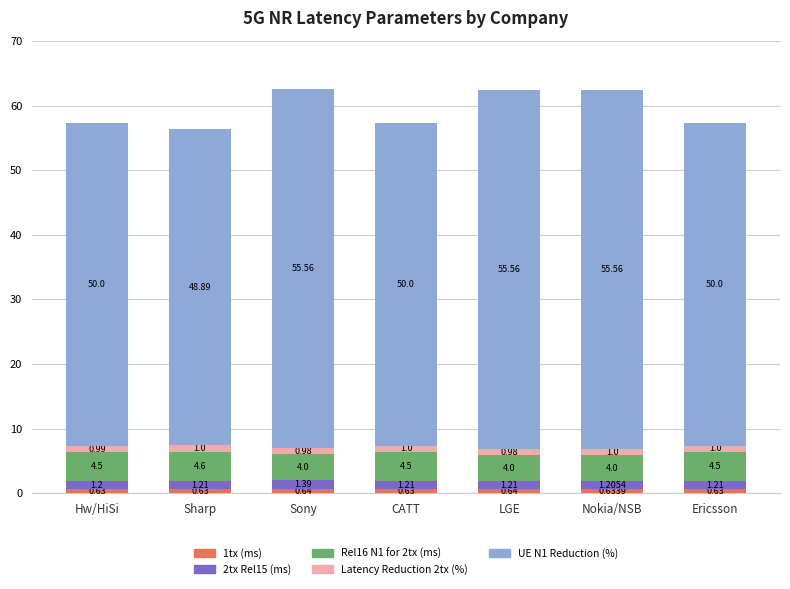

At which category is the sum across all series the highest?

Sony